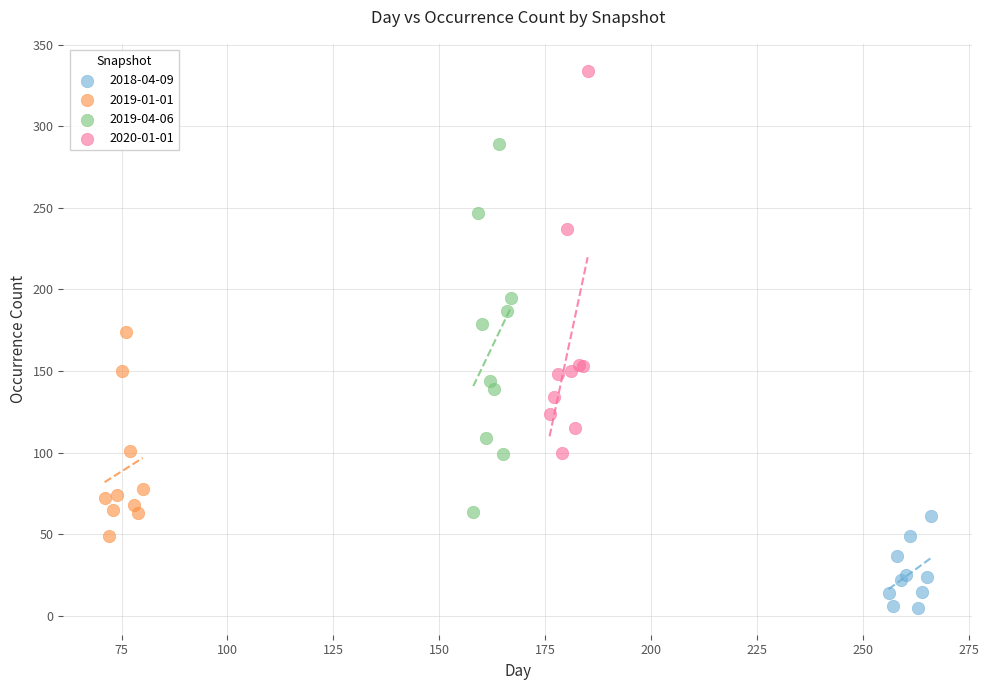

Which series reaches the minimum Y coordinate?

2018-04-09